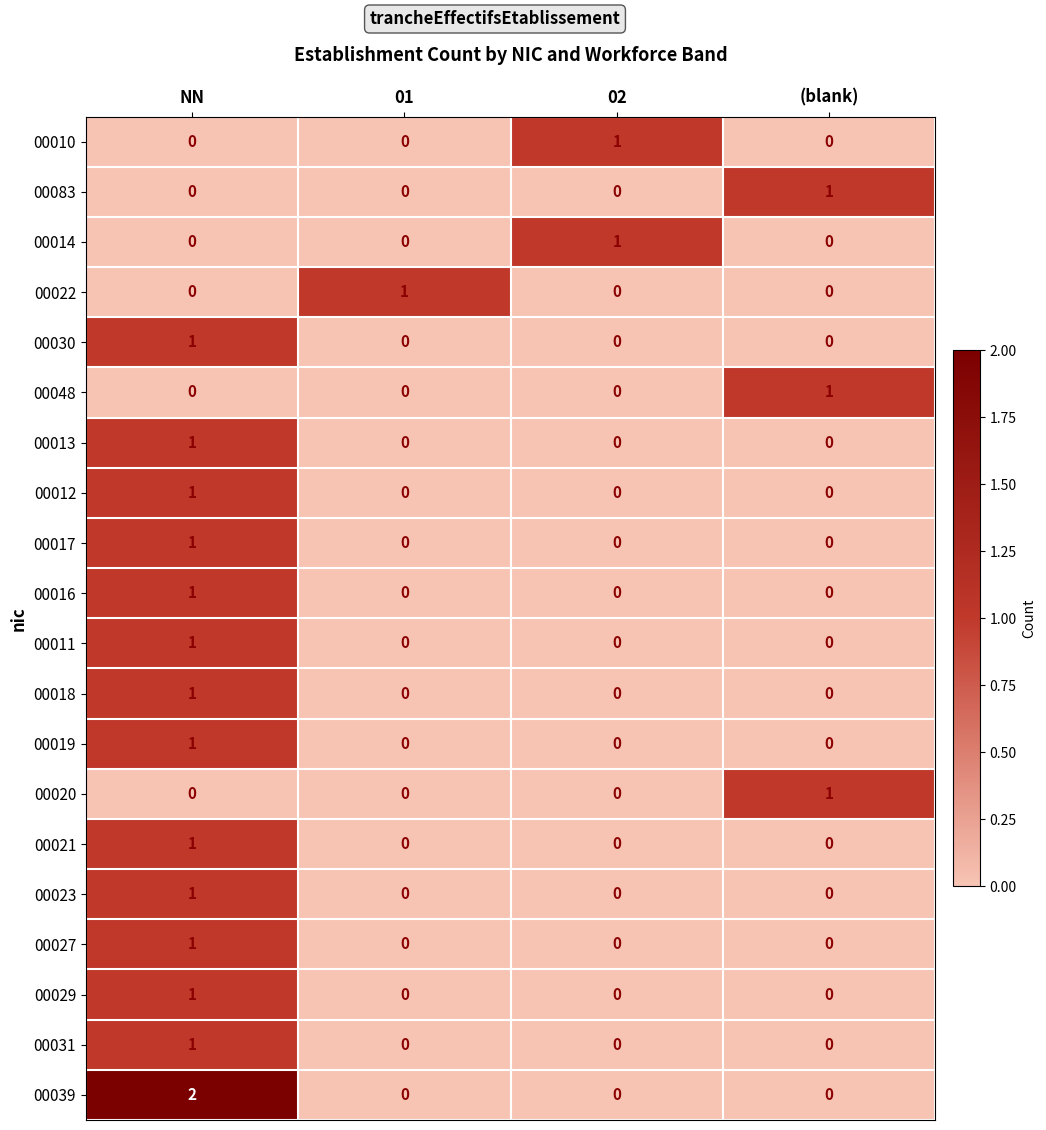

The 00039 series shows -1 at 01. True or false?

False